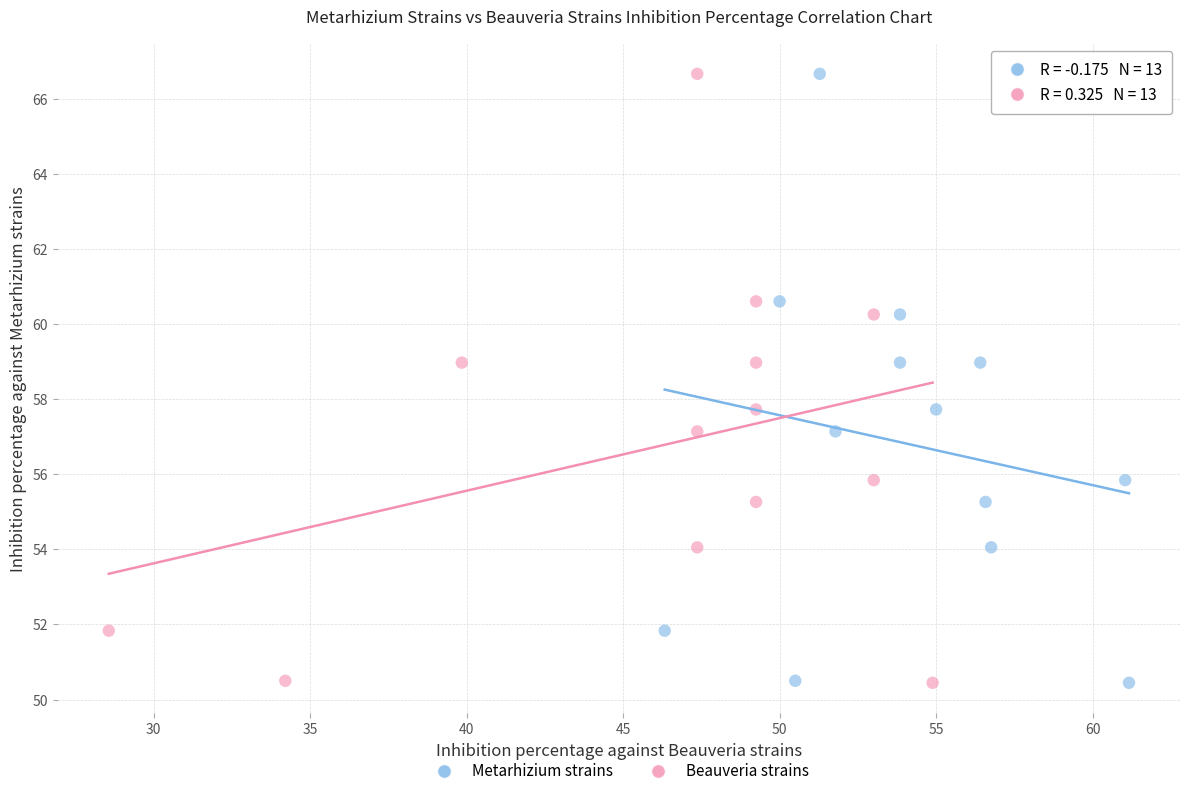

What are all the series names shown in the legend?

Metarhizium strains, Beauveria strains